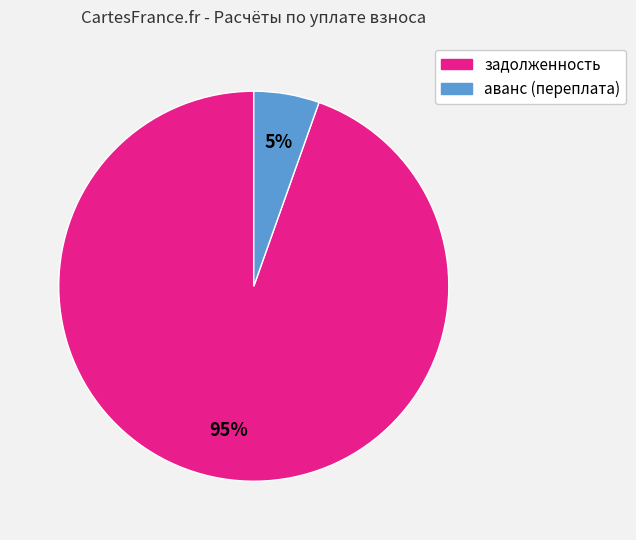

Between аванс (переплата) and задолженность, which is larger?

задолженность